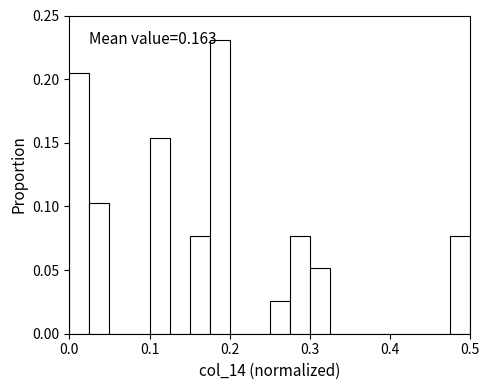

Read against the x-axis, roughly where is the centre of the tallest bar?

0.19